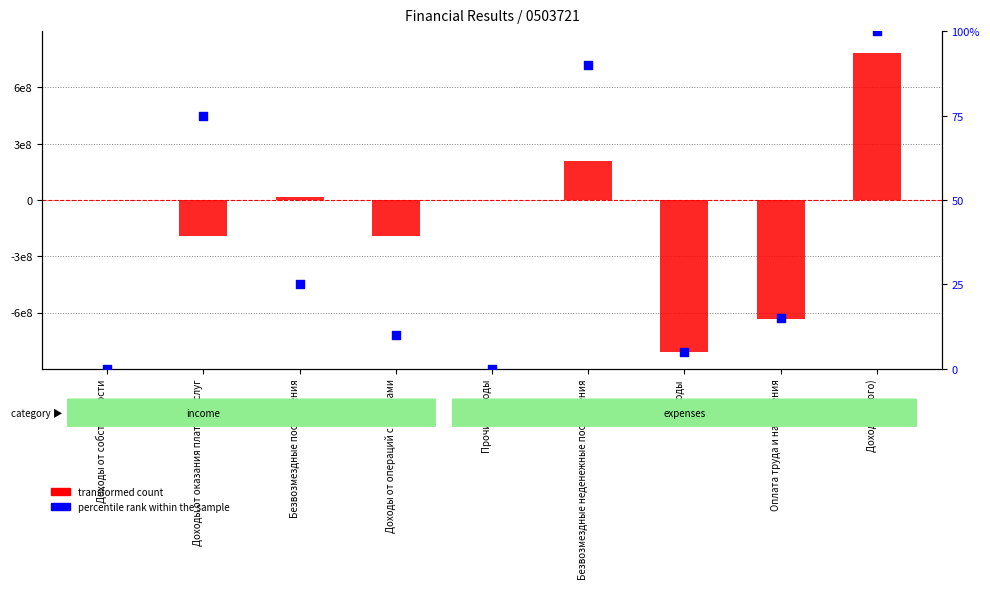

Which series contains the lowest Y value?

transformed count